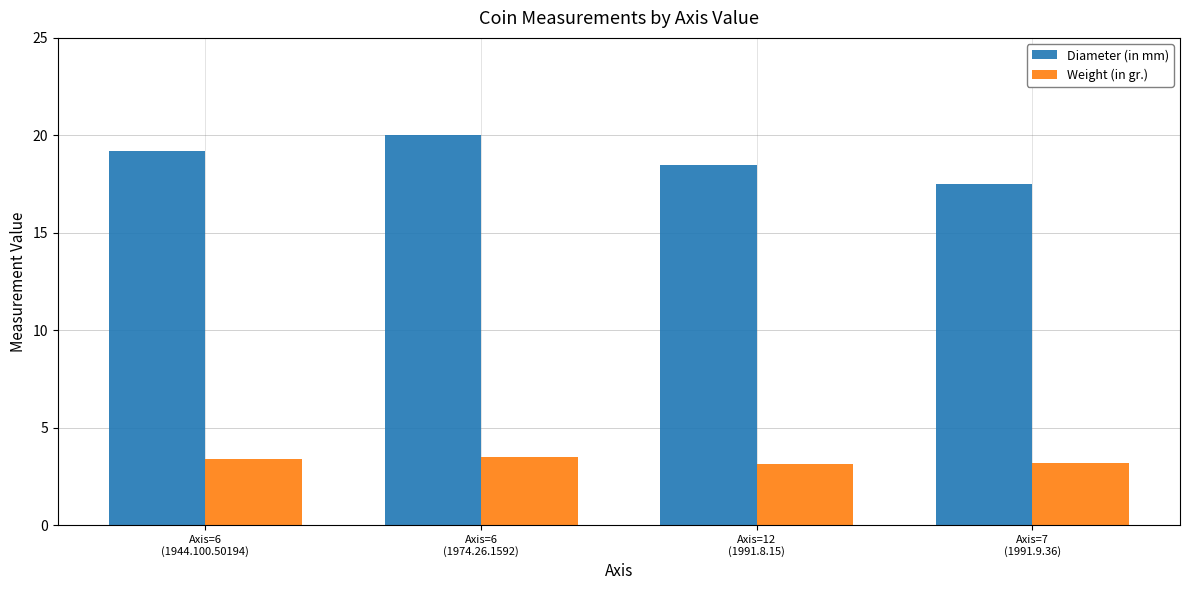

What is the difference between the highest and lowest values at Axis=6
(1974.26.1592)?

16.5